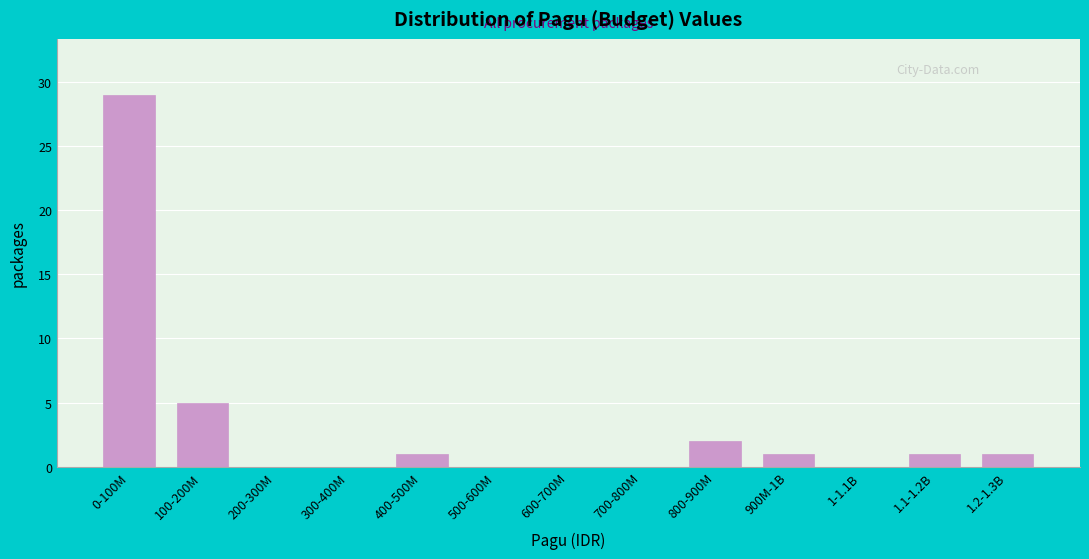

Reading left to right, list all the values displayed in this chart.

0-100M=29	100-200M=5	200-300M=0	300-400M=0	400-500M=1	500-600M=0	600-700M=0	700-800M=0	800-900M=2	900M-1B=1	1-1.1B=0	1.1-1.2B=1	1.2-1.3B=1